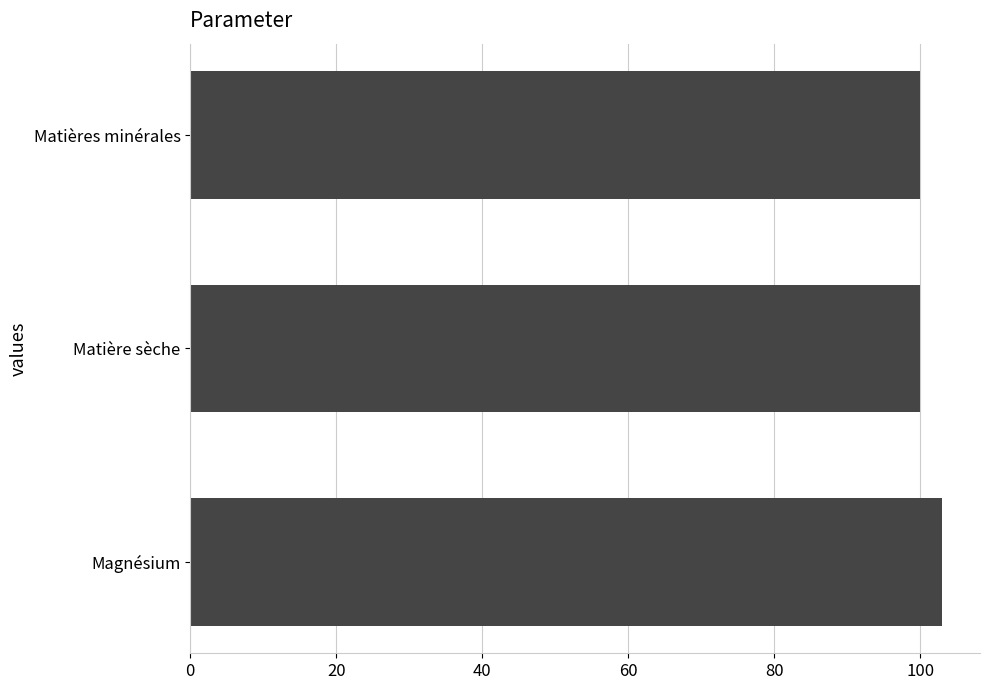

What is the difference between the maximum and minimum values?

3.1